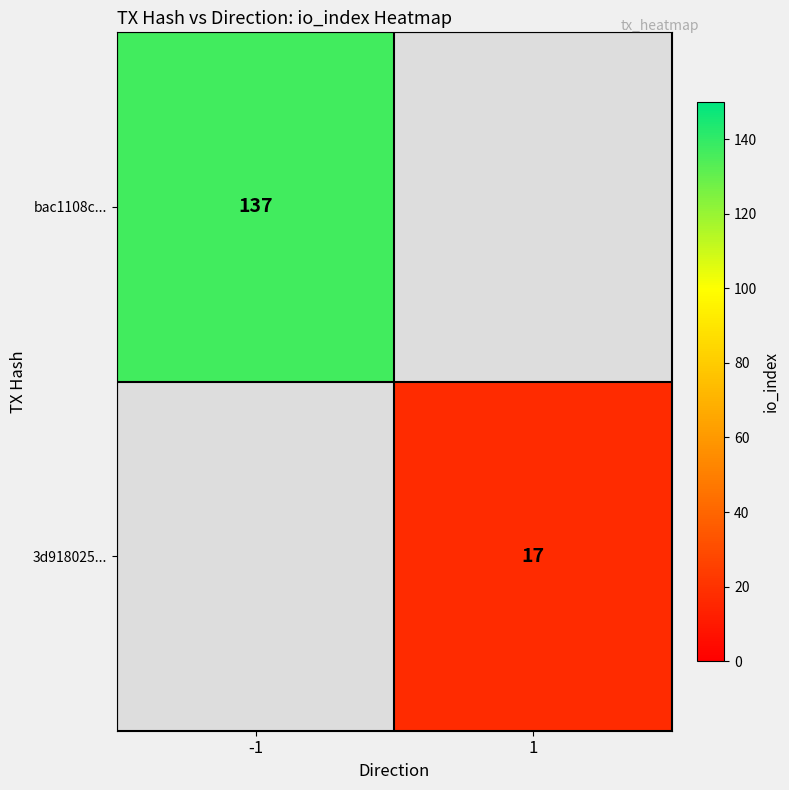

True or false: 3d918025... has a value of 26 at 1.

False